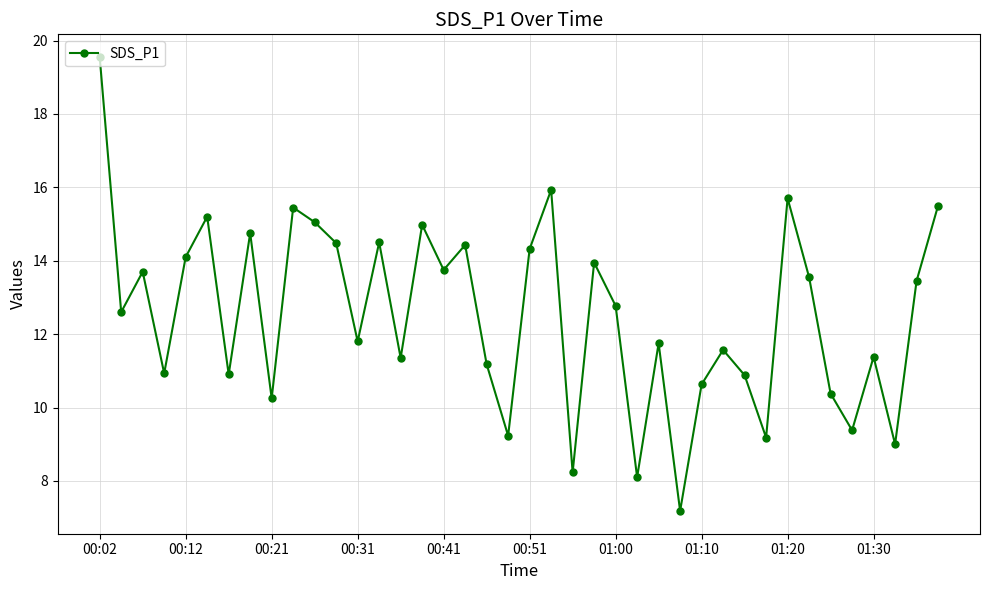

How many points are higher than both their immediate neighbors (excluding endpoints)?

13